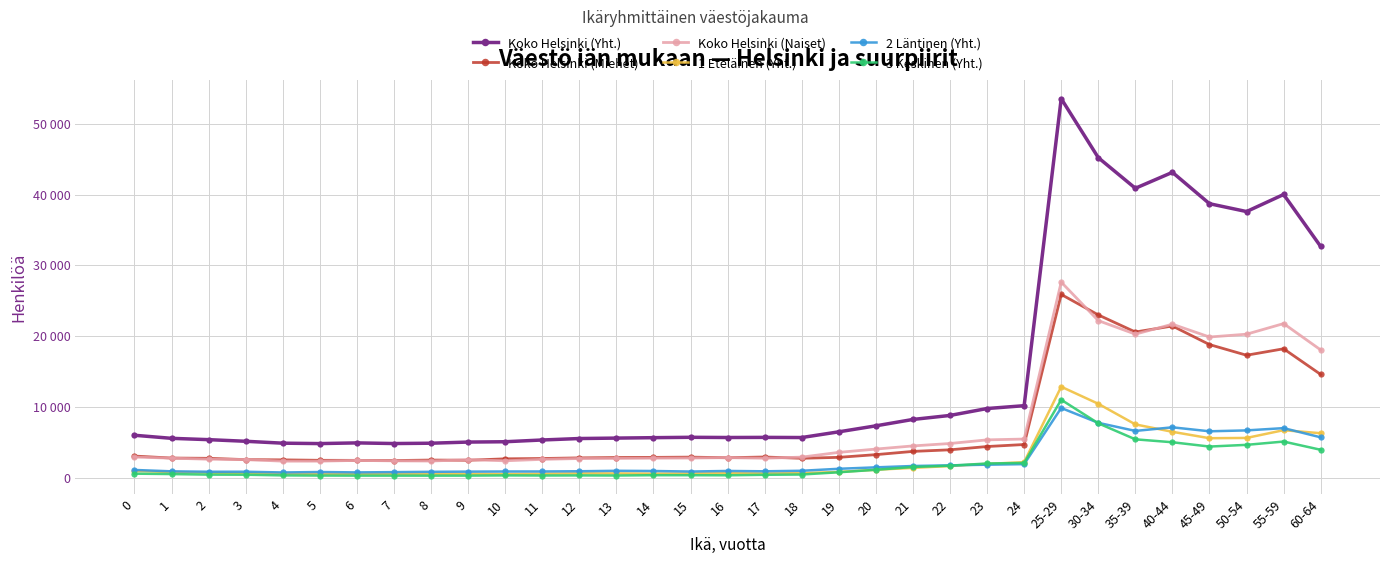

What is the value of the 3 Keskinen (Yht.) point at the 7th from the left?

319